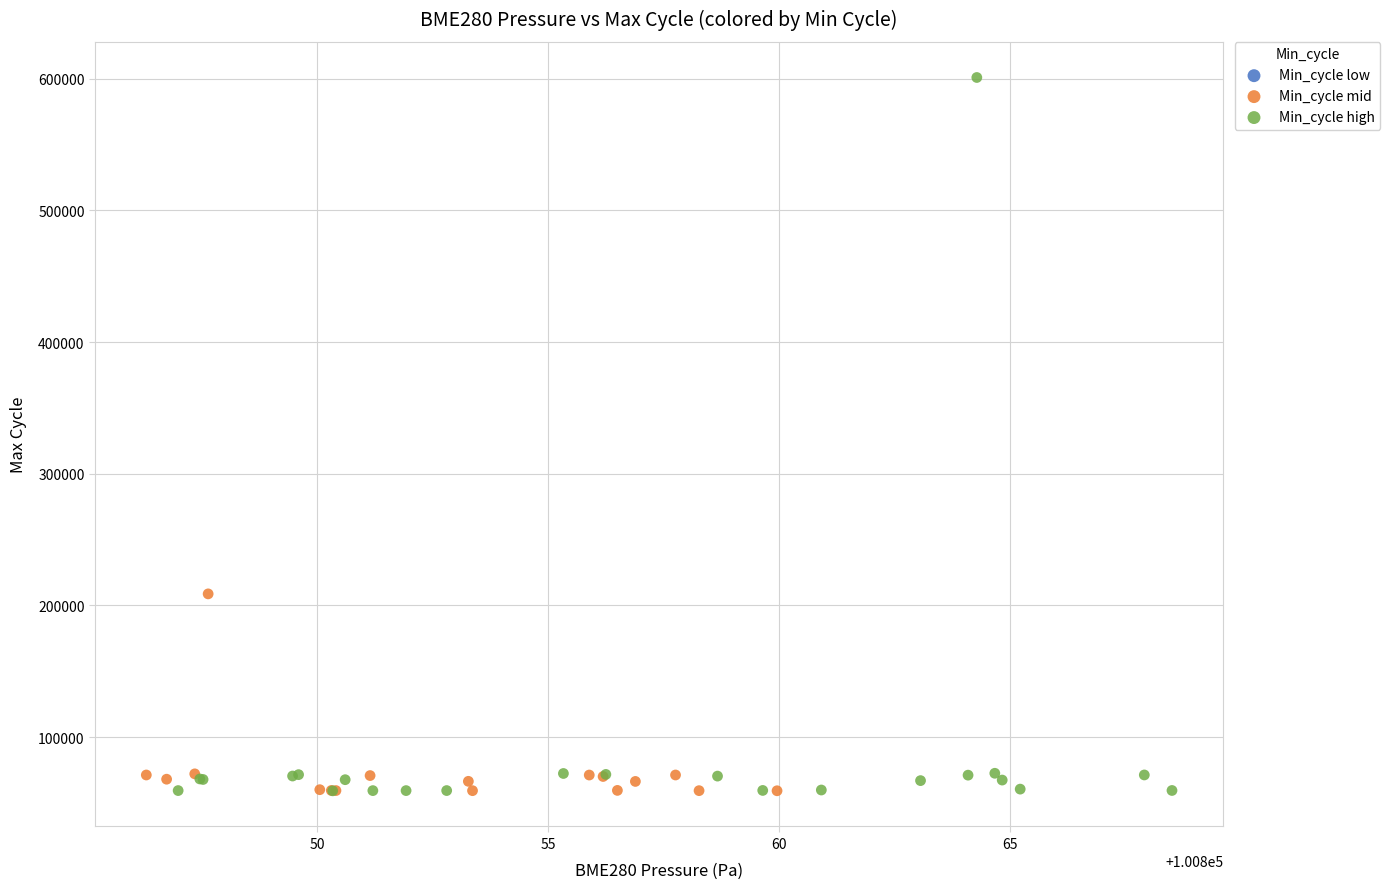

Which series reaches the maximum Y coordinate?

Min_cycle high